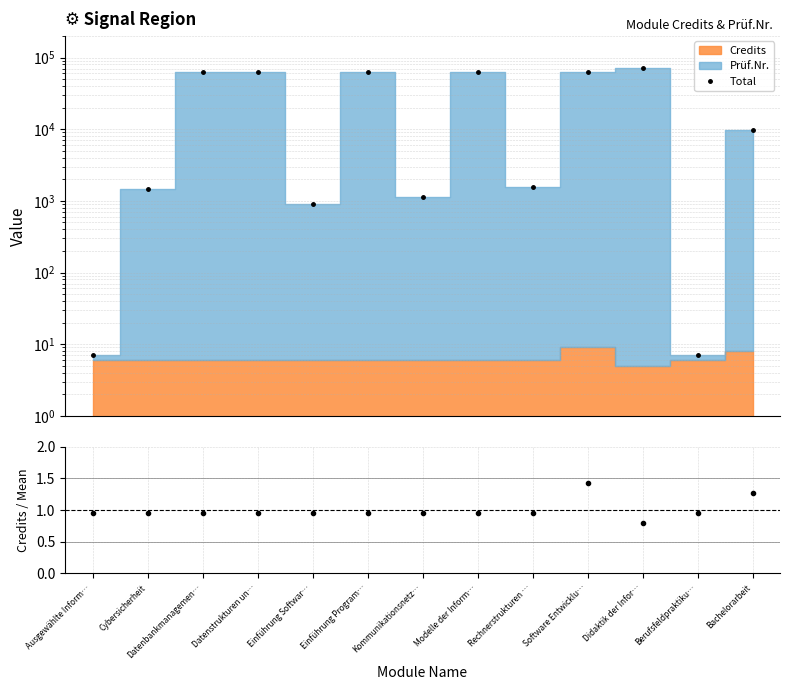

Is it true that Credits/Mean equals 2.2 at Bachelorarbeit?

False